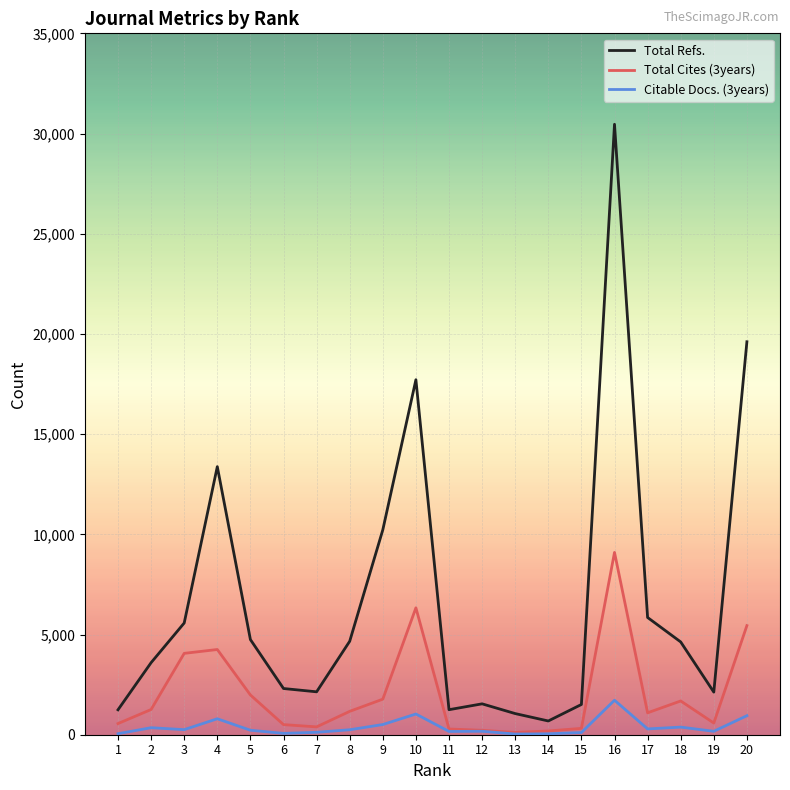

Which series has the widest spread of values?

Total Refs.